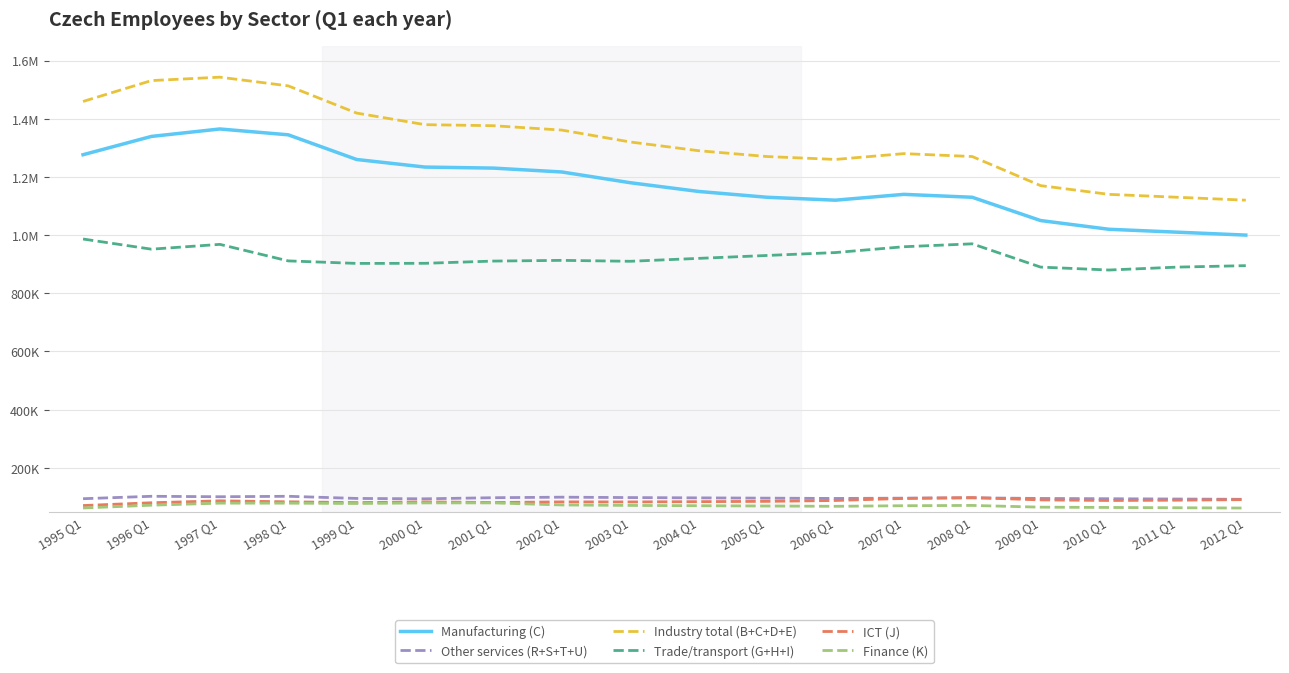

What is the difference between the maximum and second lowest values in the Trade/transport (G+H+I) series?

96511